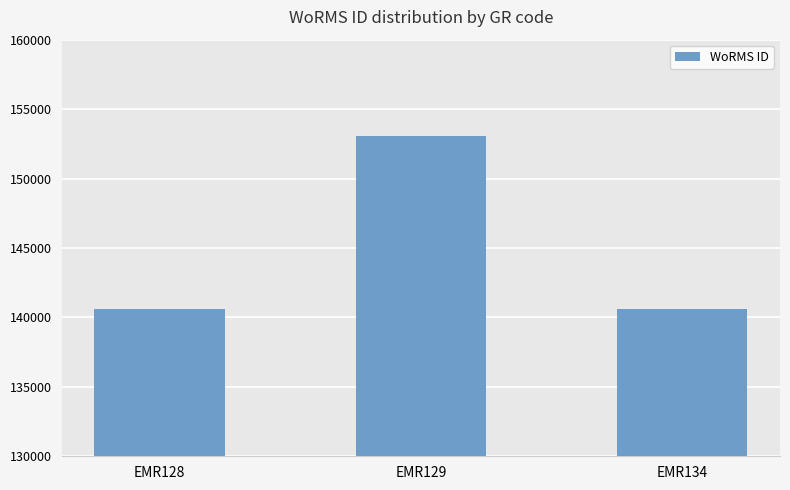

At which category does the chart reach its peak across all series?

EMR129